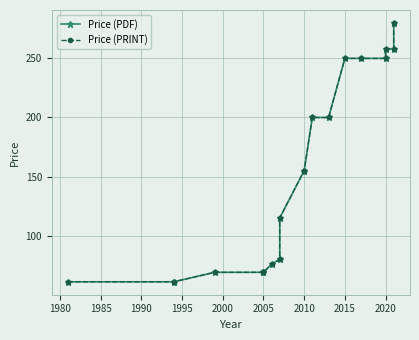

Does the chart have visible grid lines?

Yes